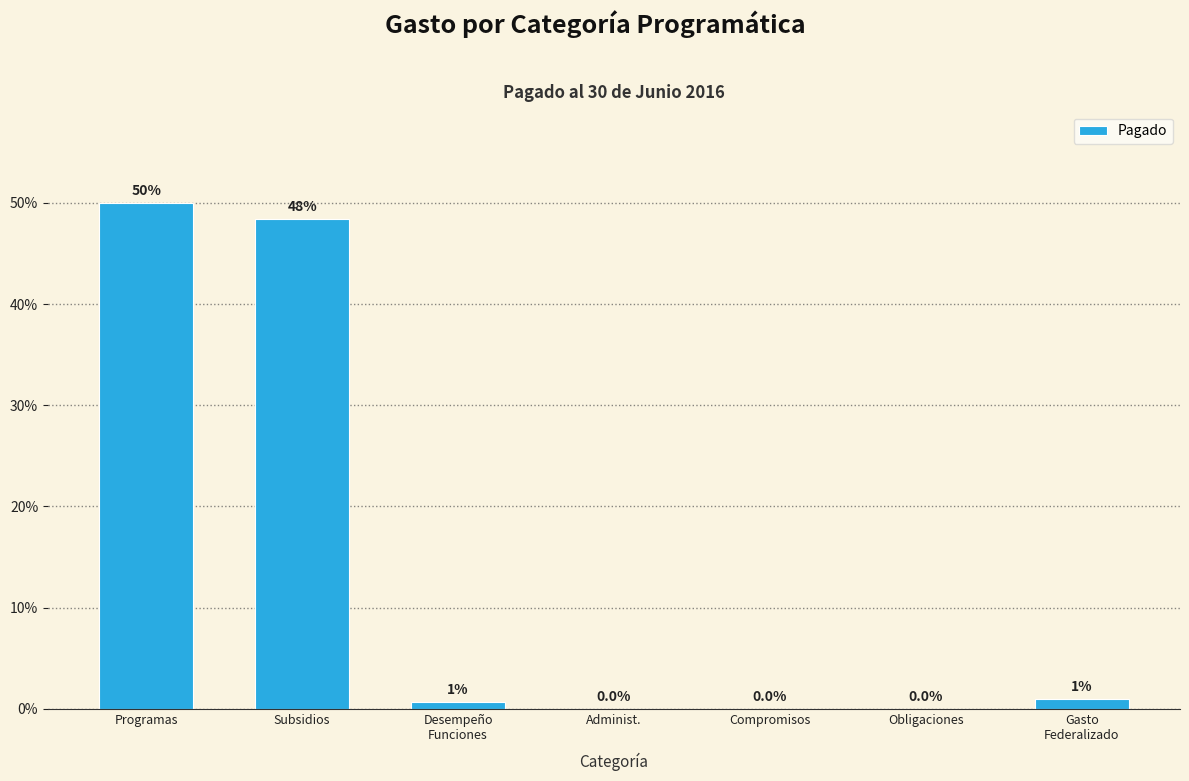

Where is the data nearest to the value 25?

Subsidios